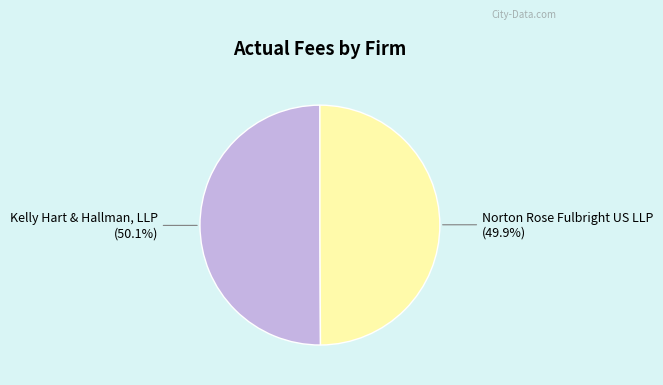

True or false: Kelly Hart & Hallman, LLP accounts for 37% of the total.

False